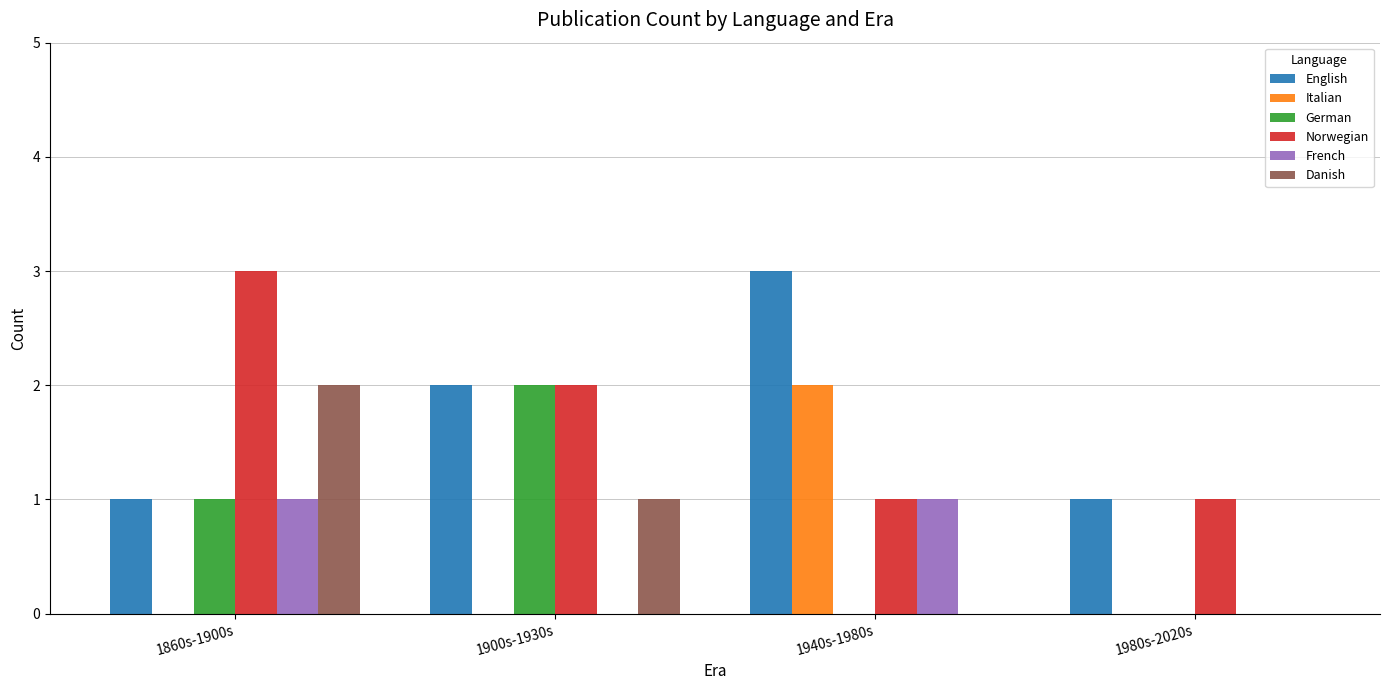

Count the number of categories in the chart.

4